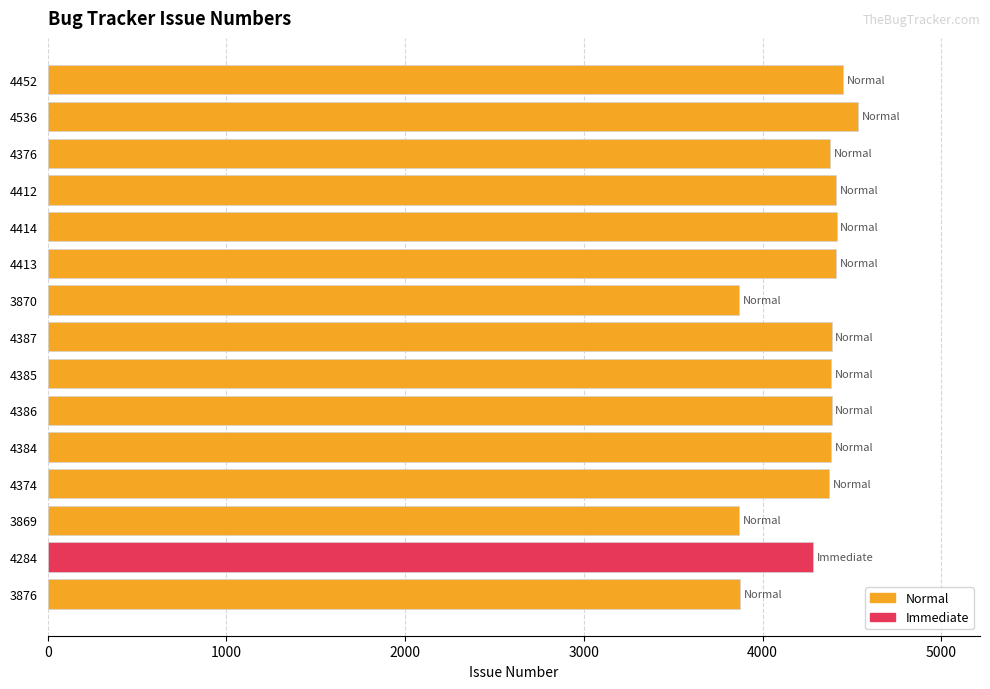

The value at 4374 is 1252. True or false?

False